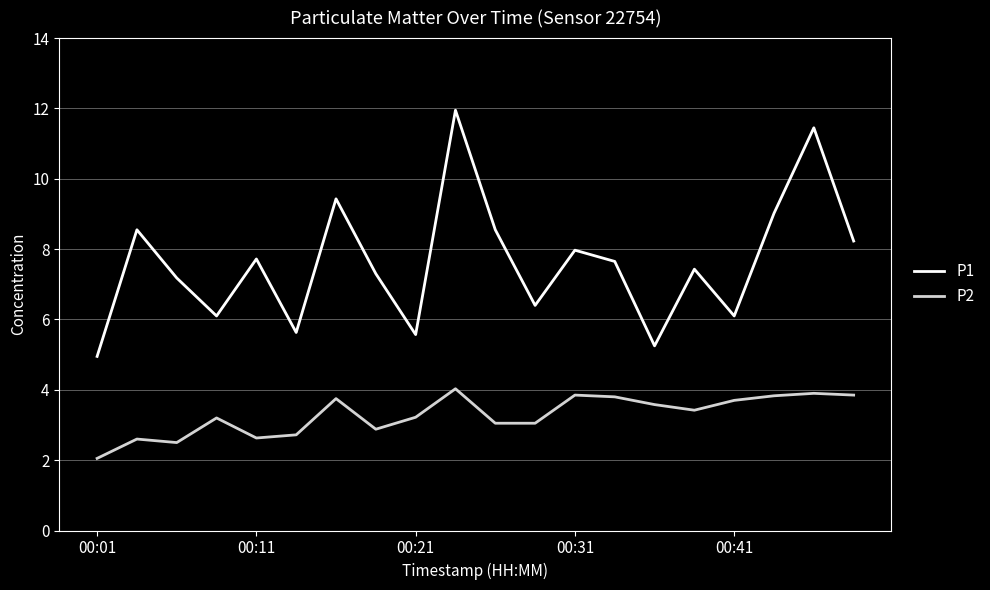

True or false: P1 and P2 intersect in this chart.

False